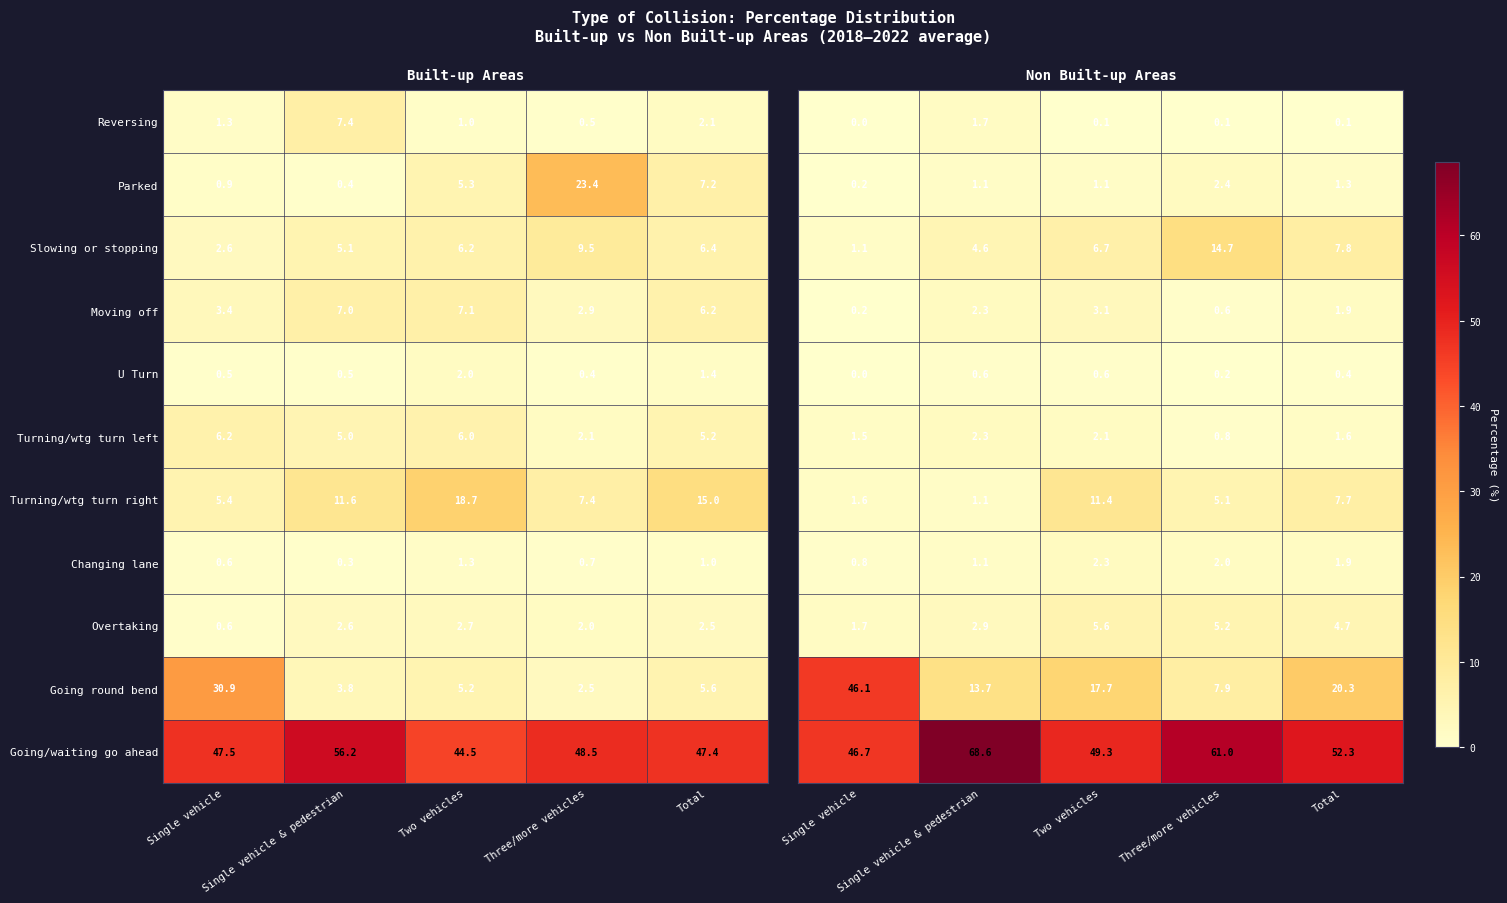

List the labels in order of Overtaking value, largest first.

Two vehicles, Single vehicle & pedestrian, Total, Three/more vehicles, Single vehicle